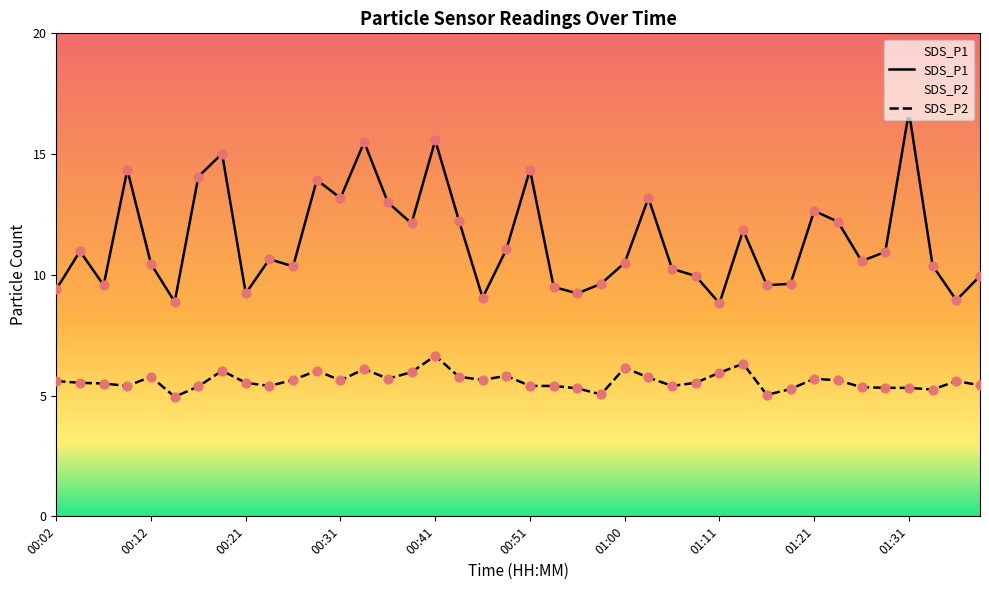

Which series has the largest Y range (max minus min)?

SDS_P1